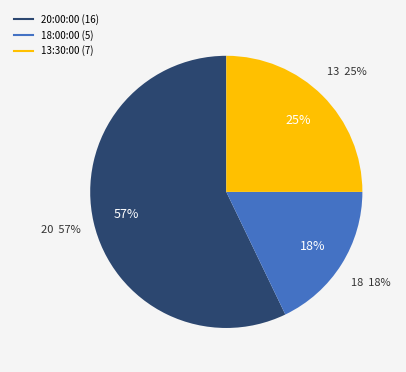

Does 13:30:00 account for over 50% of the chart?

No